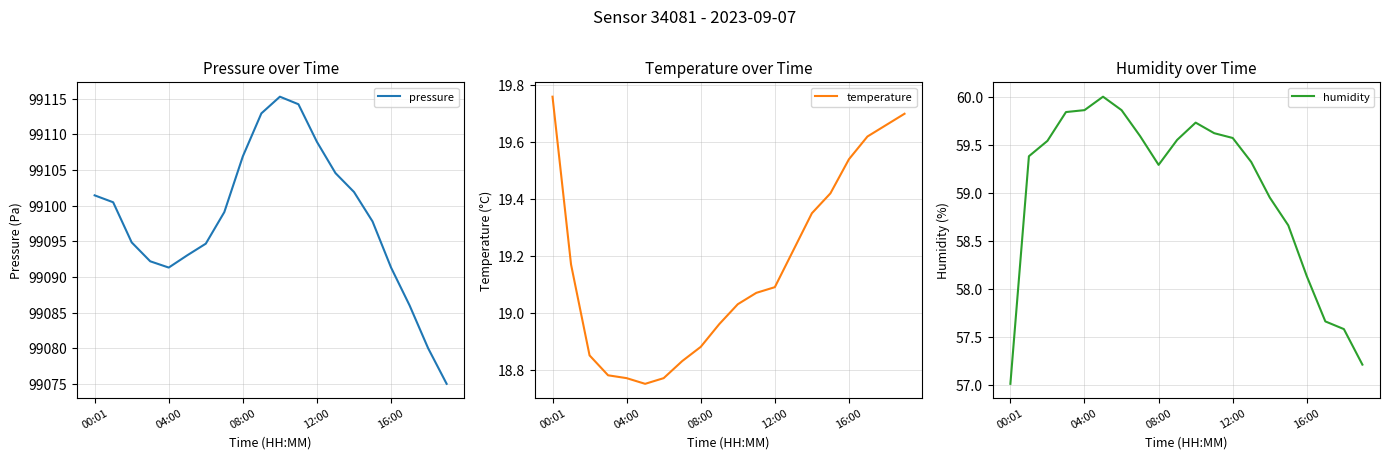

At which category does temperature reach its first local valley?

5